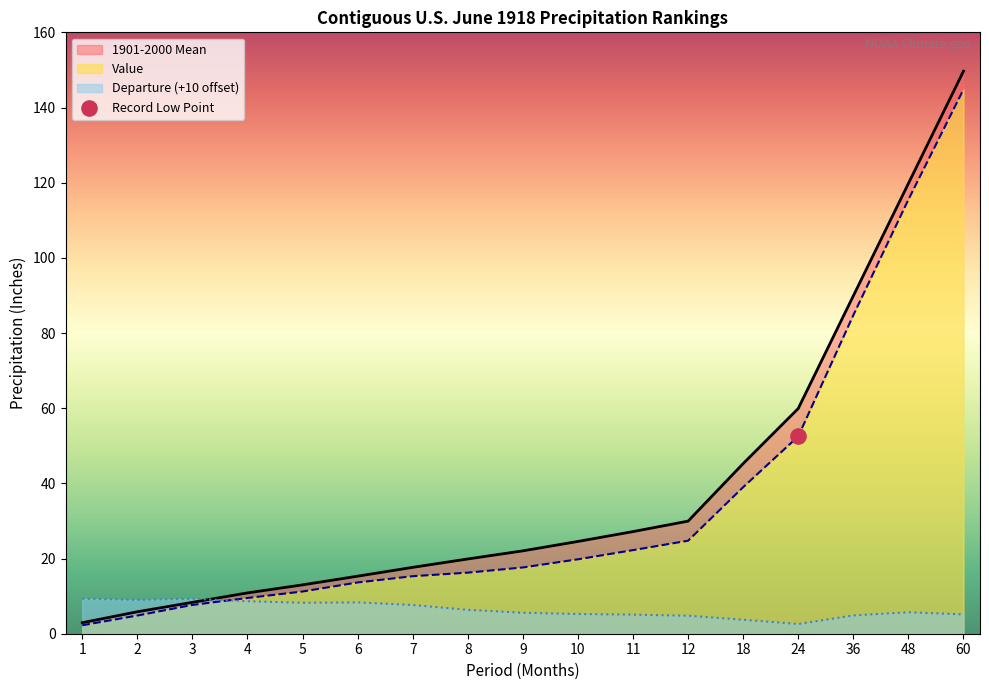

Which series has the largest Y range (max minus min)?

1901-2000 Mean